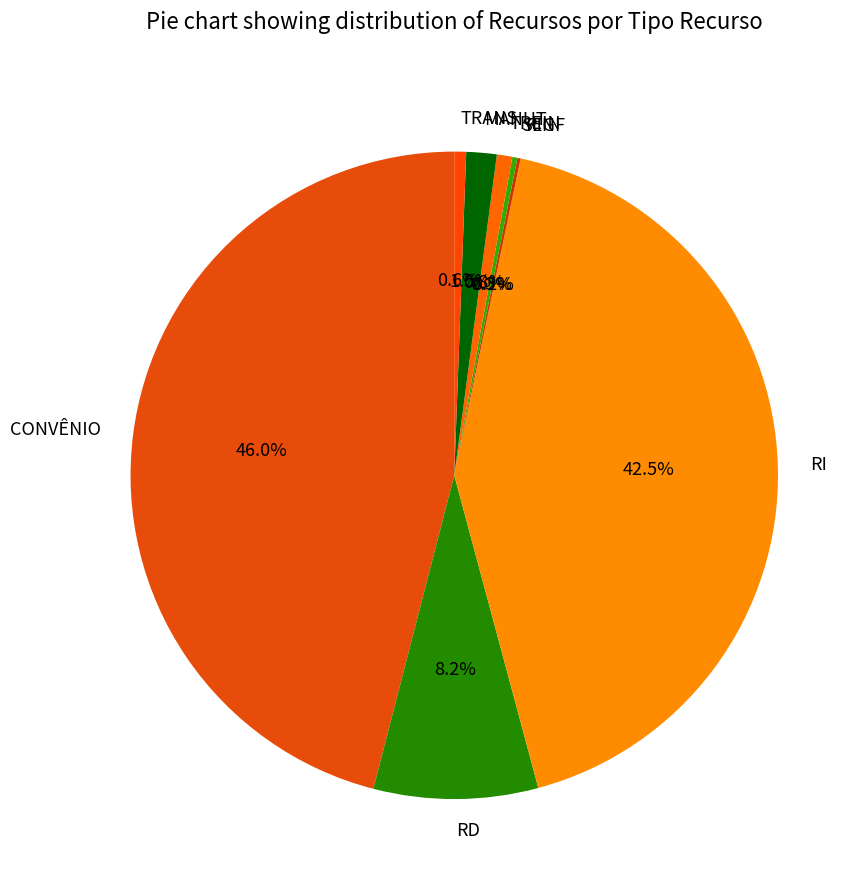

Is it true that TREIN is 1% of the pie?

True